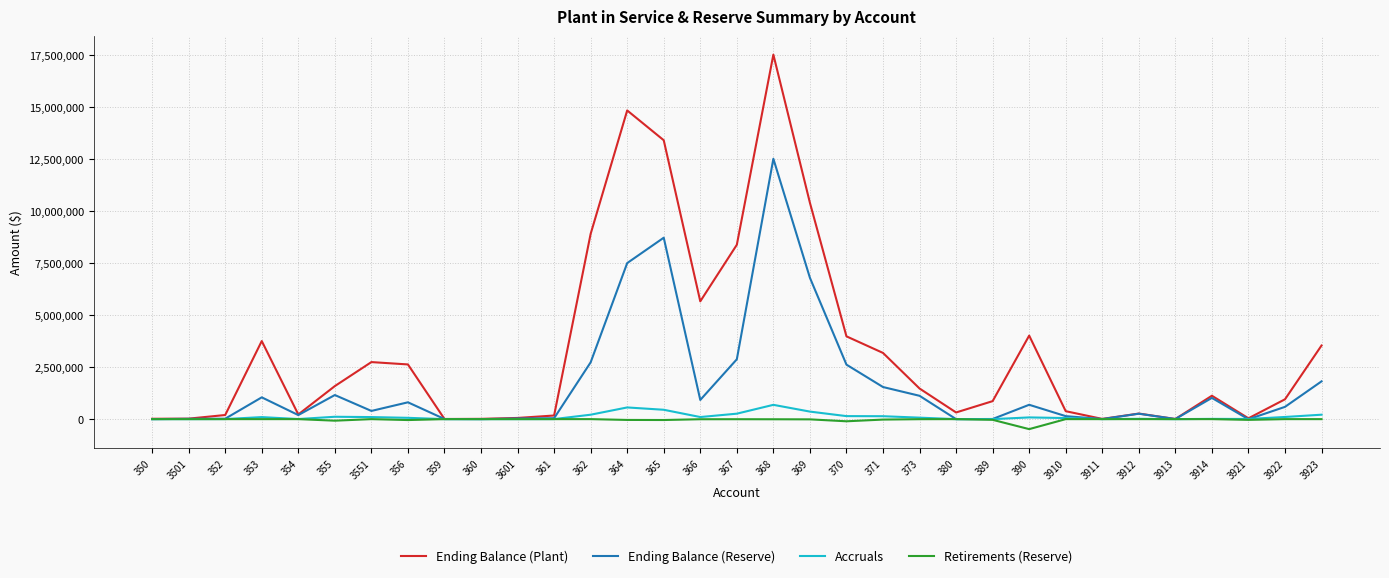

What position from the left is 3551?

7